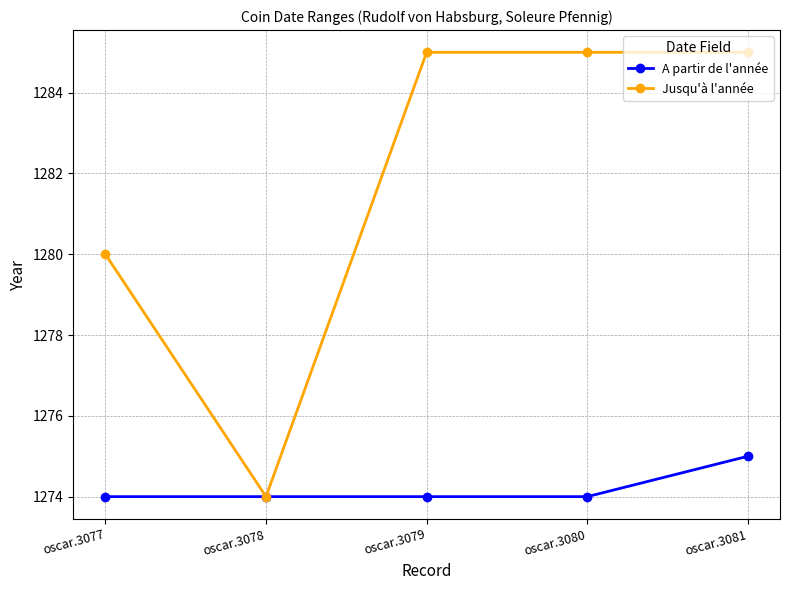

At which label does A partir de l'année reach its peak?

oscar.3081